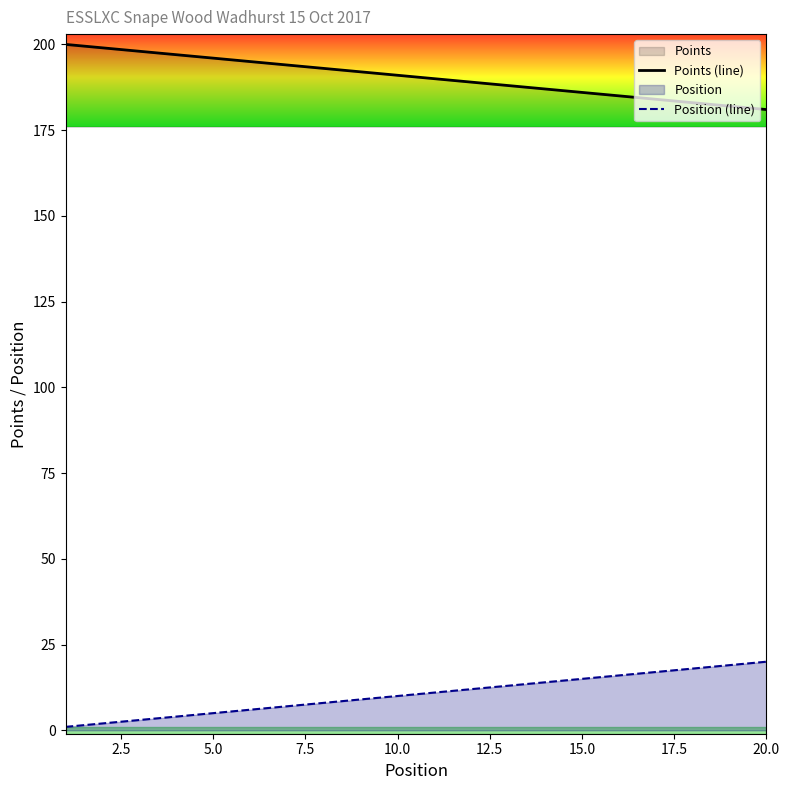

Which series has the largest total across all categories?

Points (line)